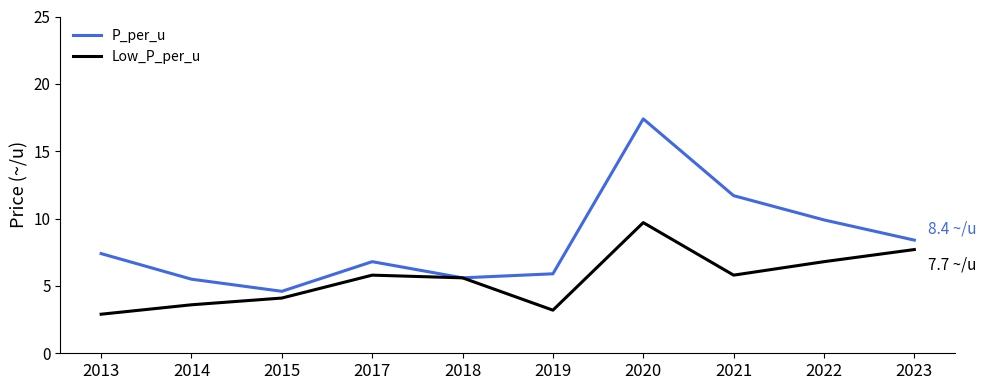

What is the approximate value of Low_P_per_u at 2018?

5.6